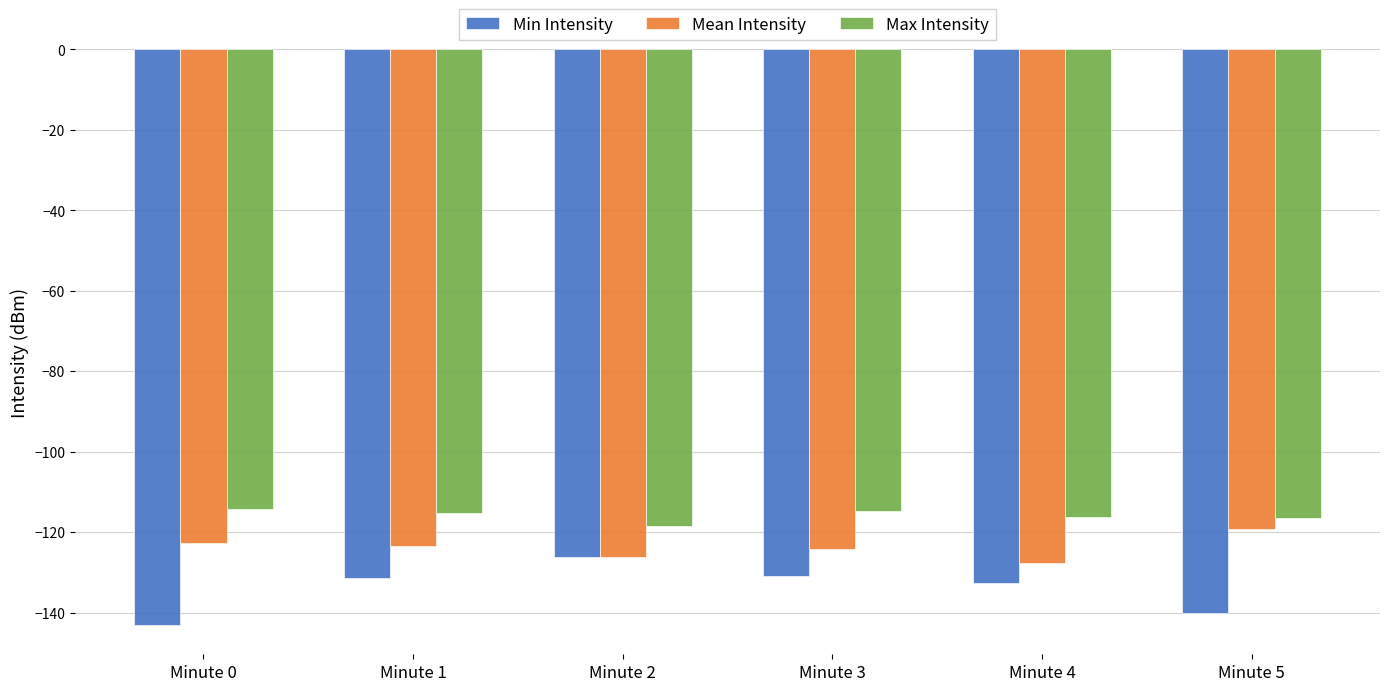

Which category has the highest value in the Mean Intensity series?

Minute 5